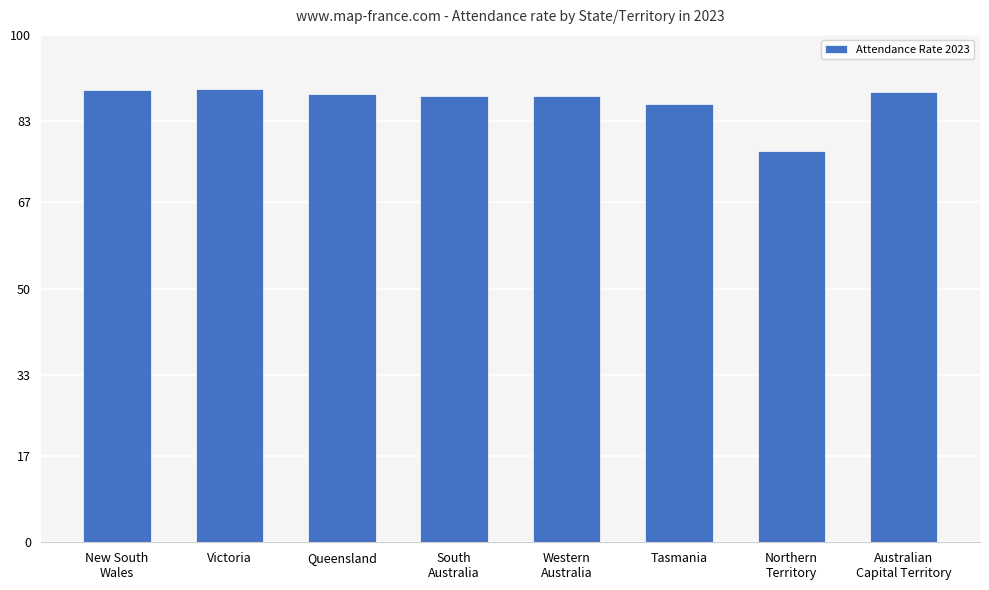

What is the minimum value shown in the chart?

77.2